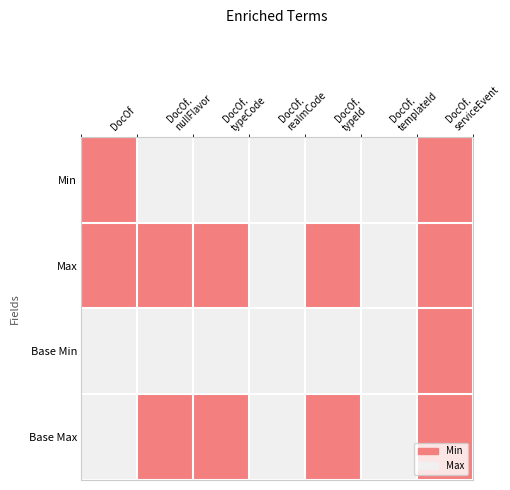

At which category is the sum across all series the highest?

DocOf.
serviceEvent